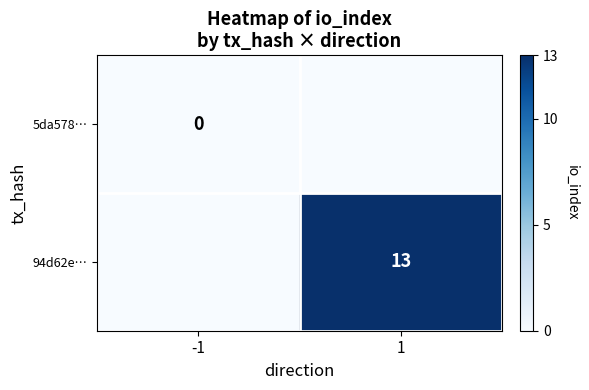

Is the value of 94d62e… at 1 greater than the value of 5da578… at -1?

Yes